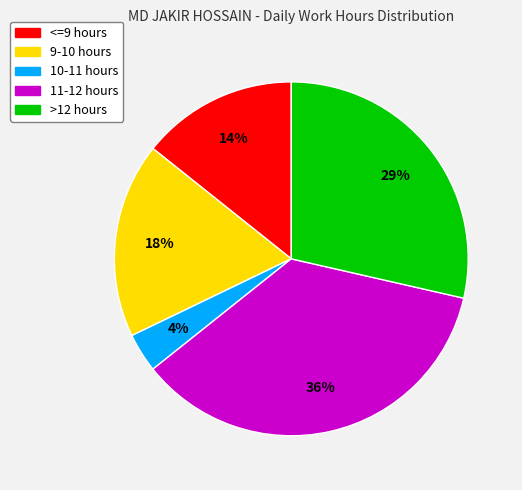

Which slice is the smallest?

10-11 hours